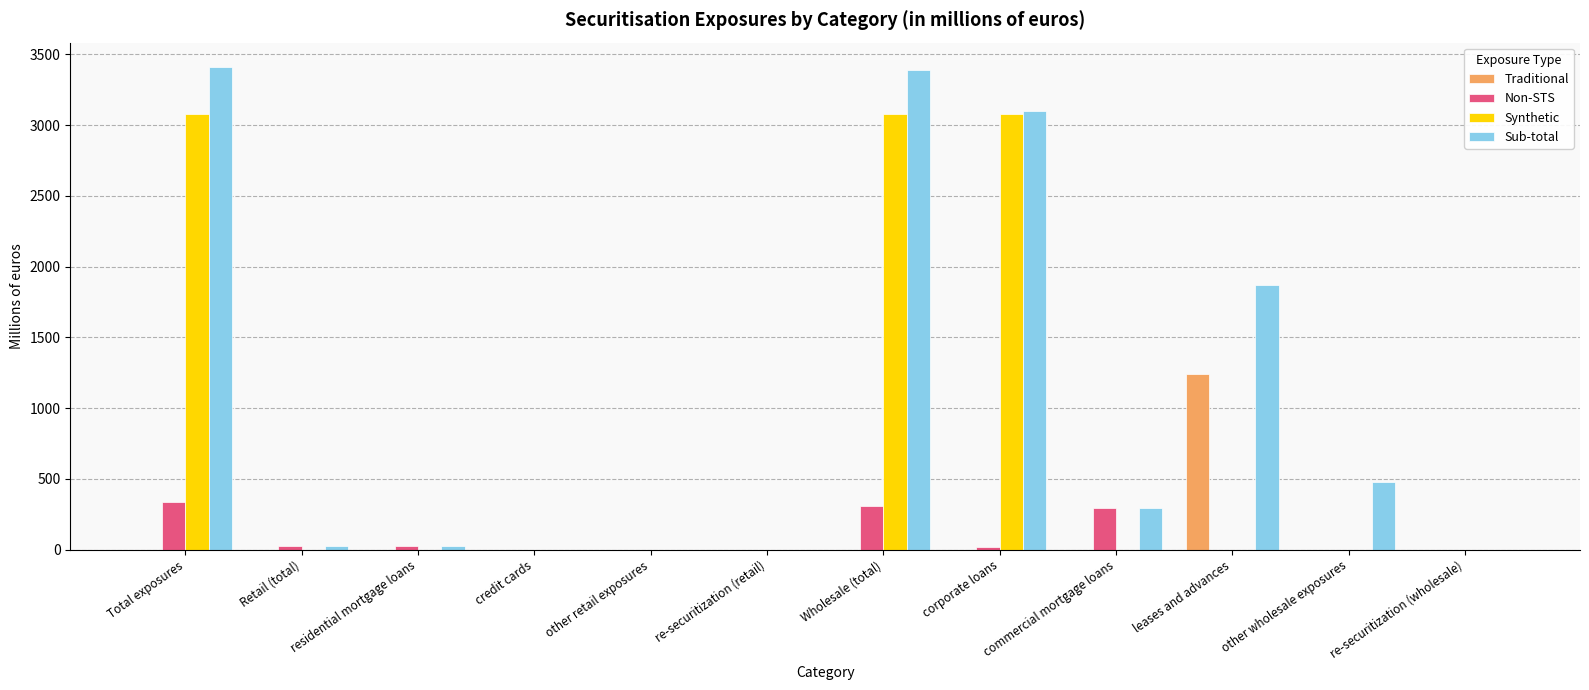

What is the sum of all Synthetic values?

9237